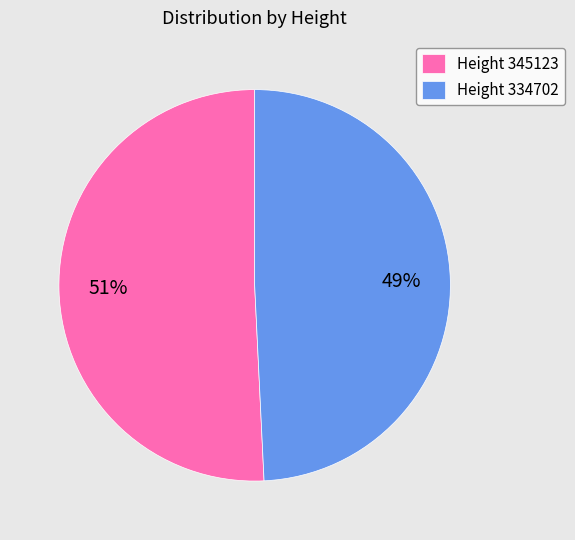

Which slice is the smallest?

Height 334702